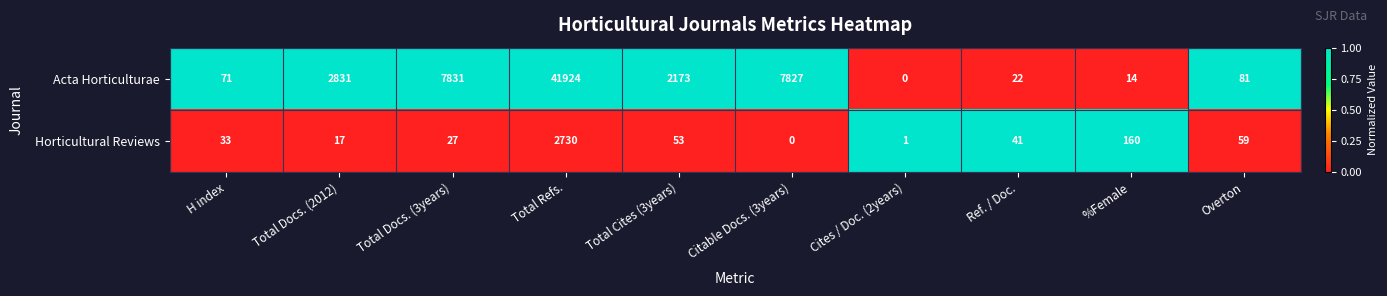

How many positive values does the Acta Horticulturae series have?

9